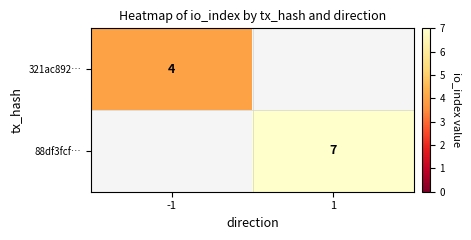

True or false: 88df3fcf… has a value of 7 at 1.

True